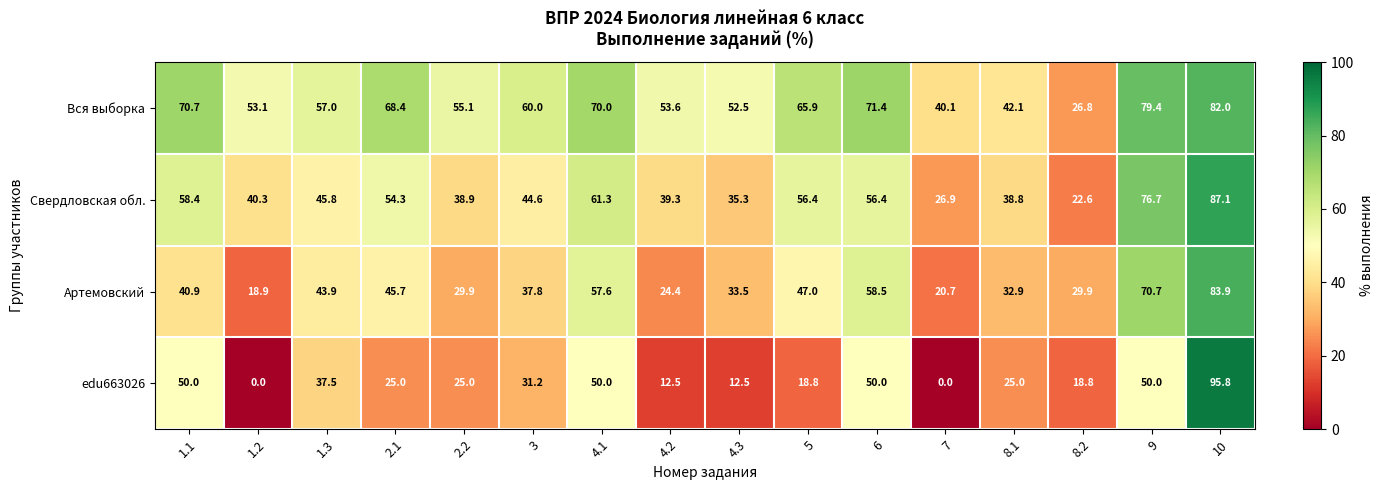

At 4.3, list the series in order from smallest to largest.

edu663026, Артемовский, Свердловская обл., Вся выборка